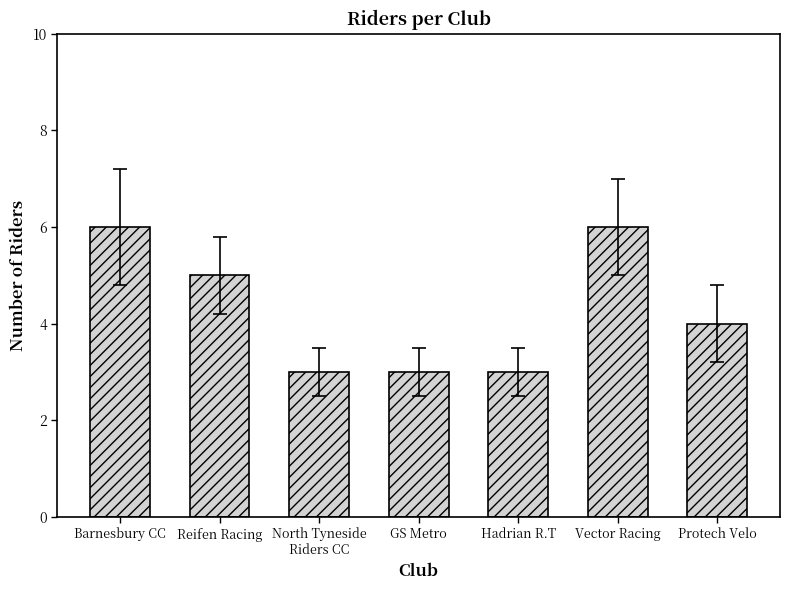

What is the minimum value shown in the chart?

3